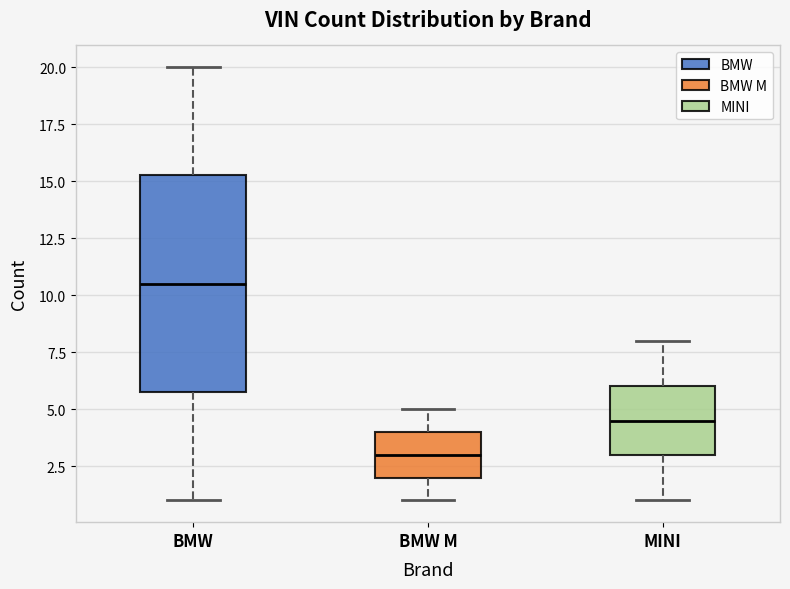

Reading left to right, transcribe this box plot: for each box, give where its median line is, the range the box spans, and where its two whiskers end, as read against the y-axis. The values are not printed on the chart, so give them approximately, as read against the axis.

BMW: median 10.5, box 6.0 to 15.5, whiskers 1.0 to 20.0
BMW M: median 3.0, box 2.0 to 4.0, whiskers 1.0 to 5.0
MINI: median 4.5, box 3.0 to 6.0, whiskers 1.0 to 8.0